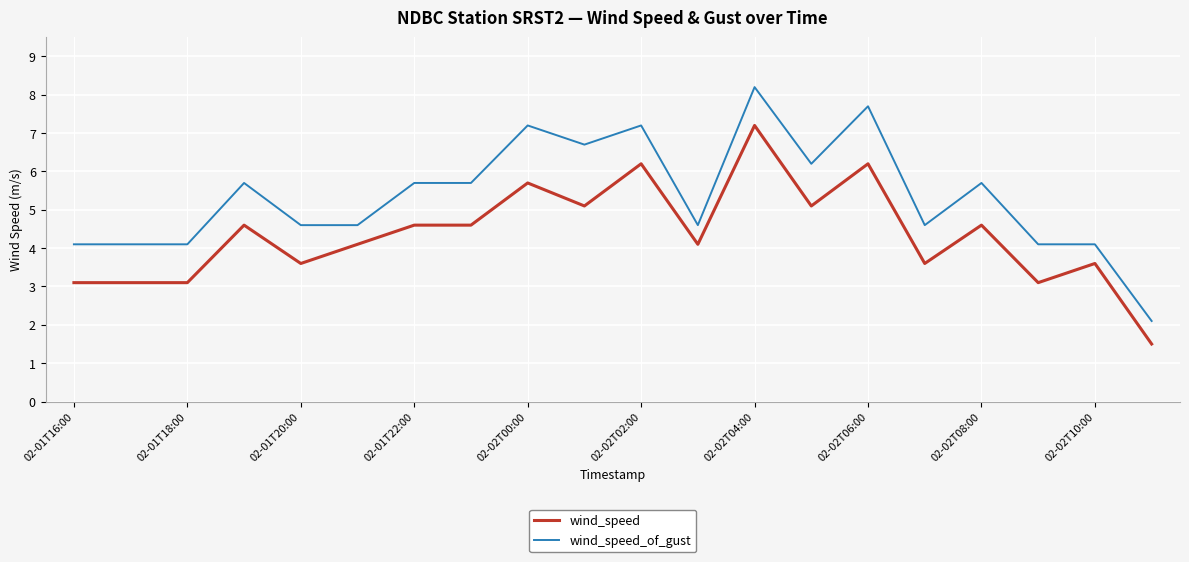

Which series has the widest spread of values?

wind_speed_of_gust